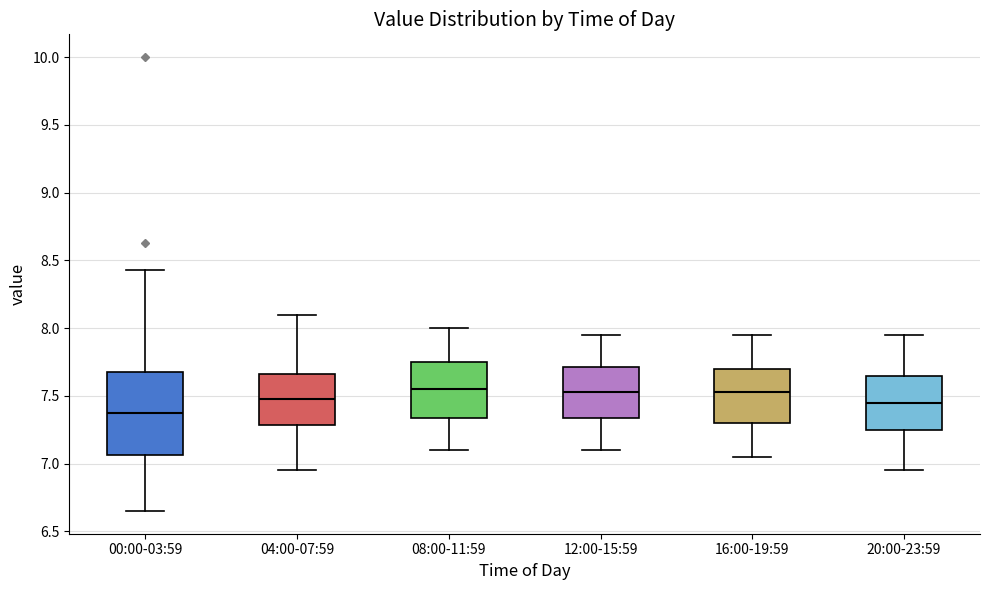

Reading left to right, read every box against the y-axis: the position of its median line, the range the box covers, and the ends of its whiskers. The values are not printed on the chart, so give them approximately, as read against the axis.

00:00-03:59: median 7.40, box 7.05 to 7.70, whiskers 6.65 to 8.45
04:00-07:59: median 7.50, box 7.30 to 7.65, whiskers 6.95 to 8.10
08:00-11:59: median 7.55, box 7.35 to 7.75, whiskers 7.10 to 8.00
12:00-15:59: median 7.55, box 7.35 to 7.70, whiskers 7.10 to 7.95
16:00-19:59: median 7.55, box 7.30 to 7.70, whiskers 7.05 to 7.95
20:00-23:59: median 7.45, box 7.25 to 7.65, whiskers 6.95 to 7.95